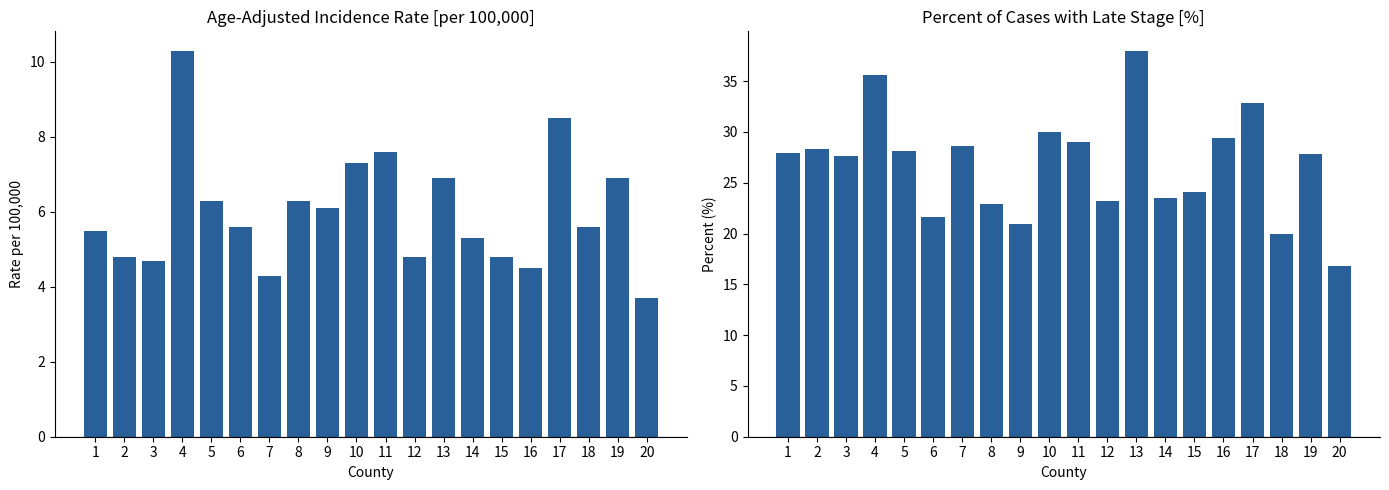

How many values in the Age-Adjusted Incidence Rate series are below 5?

7